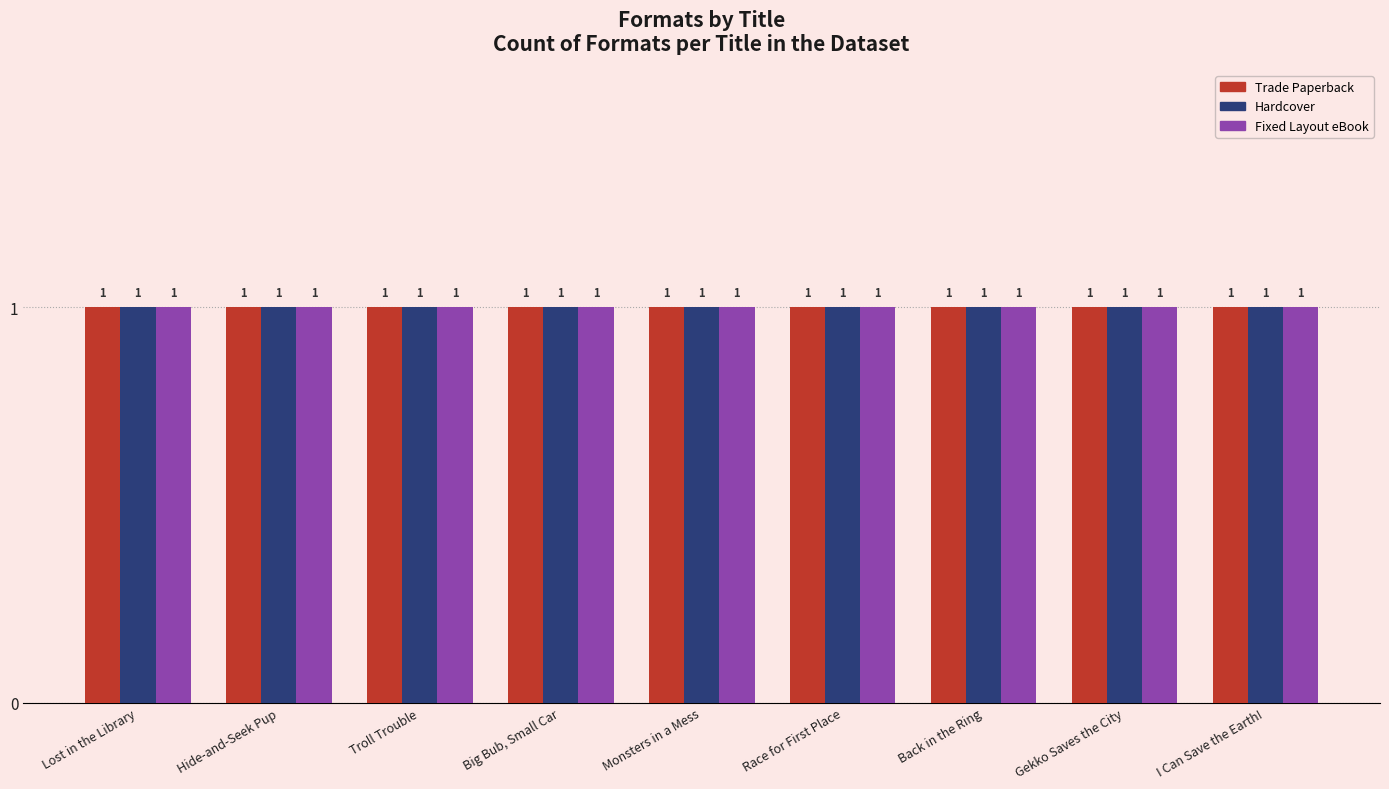

What is the label of the 5th bar from the left?

Monsters in a Mess